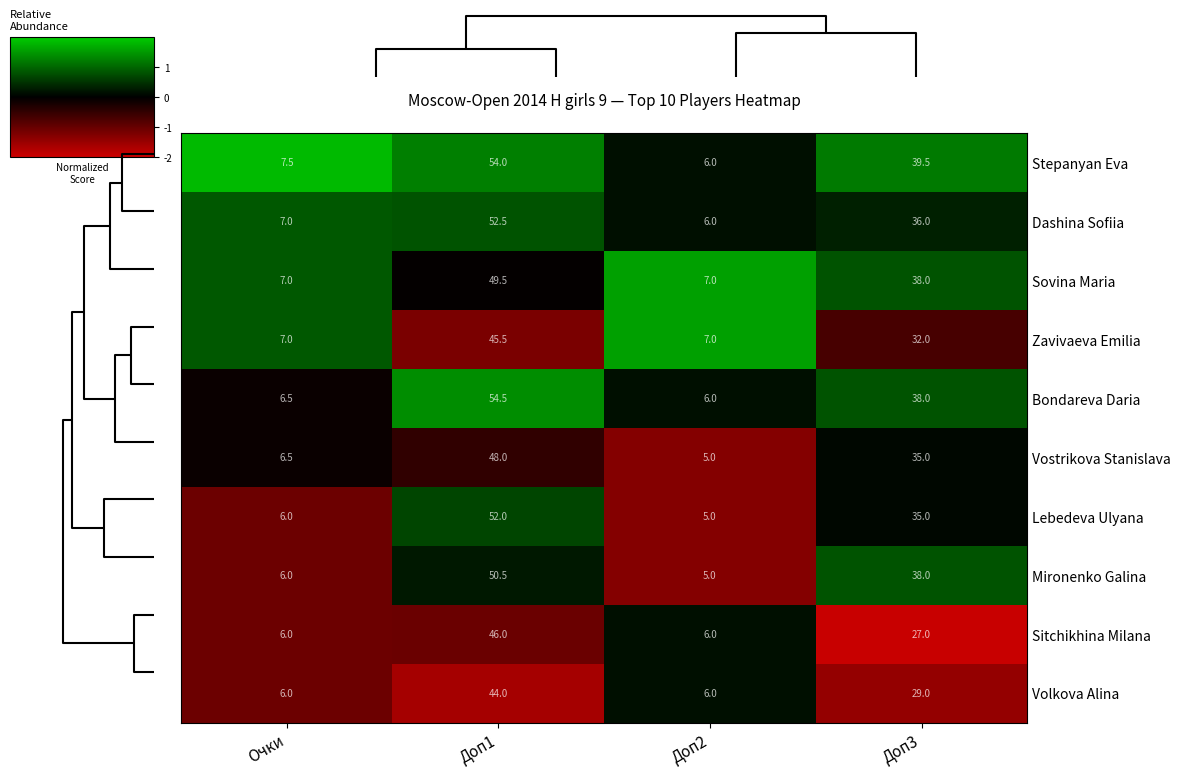

The value of Sovina Maria at Очки is 7.0. True or false?

True